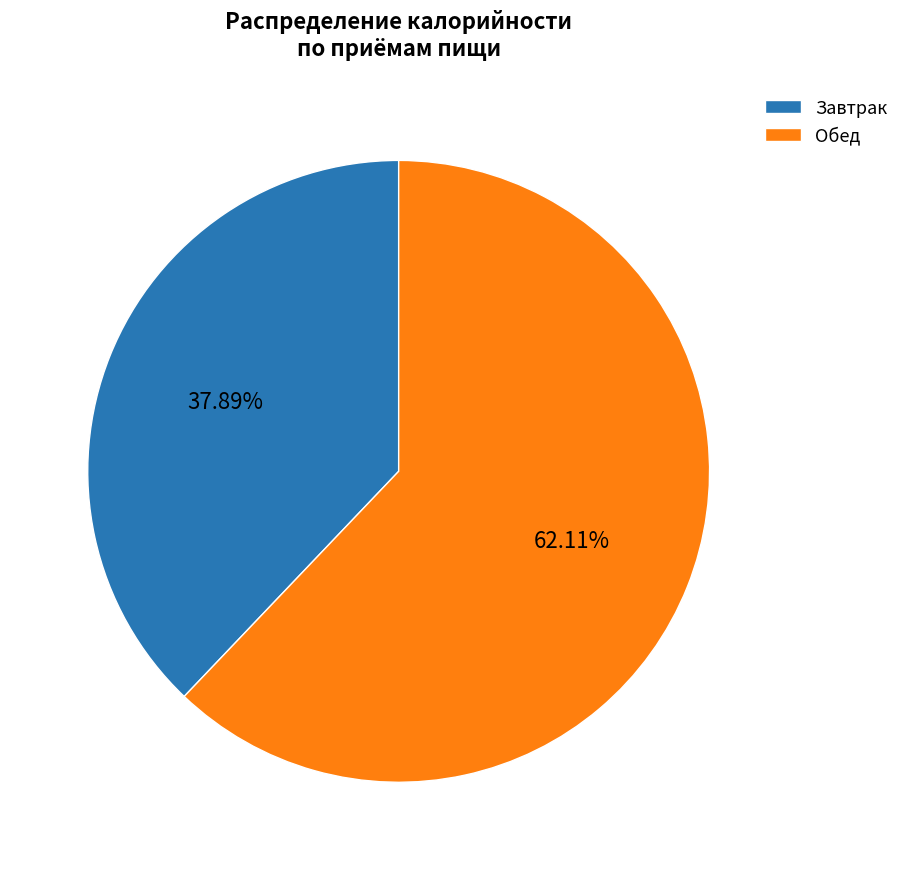

The Завтрак slice represents 26% of the pie. True or false?

False